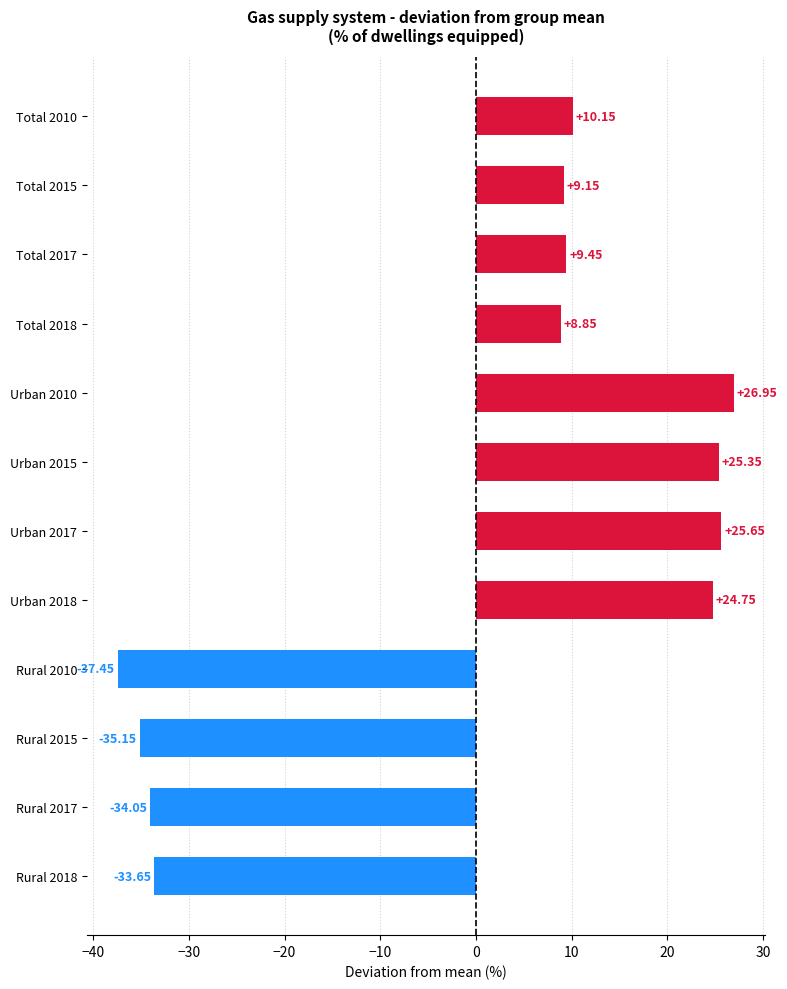

Which label corresponds to the smallest value in the chart?

Rural 2010